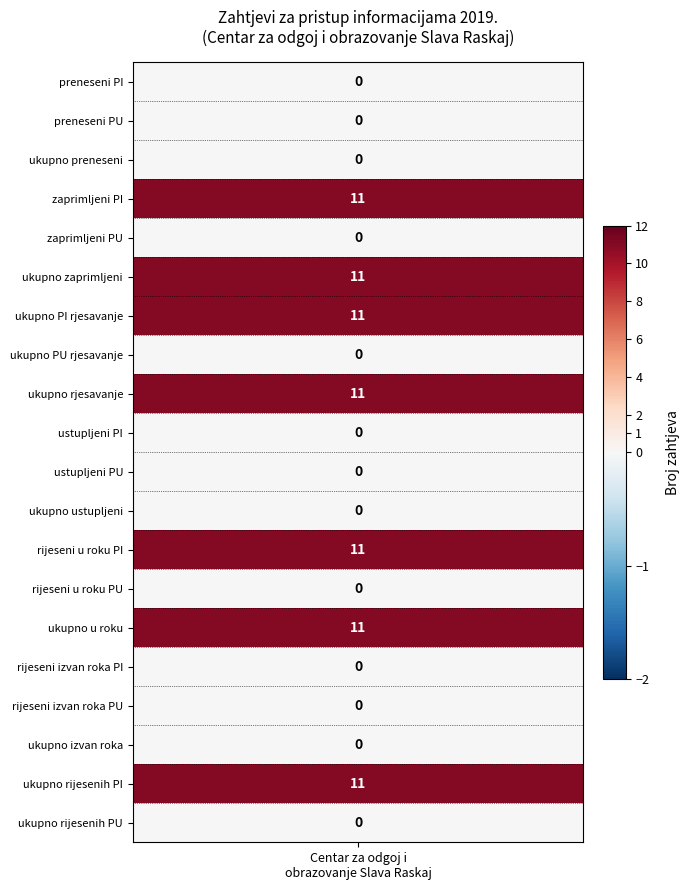

True or false: the data shows -8 at 1.

False